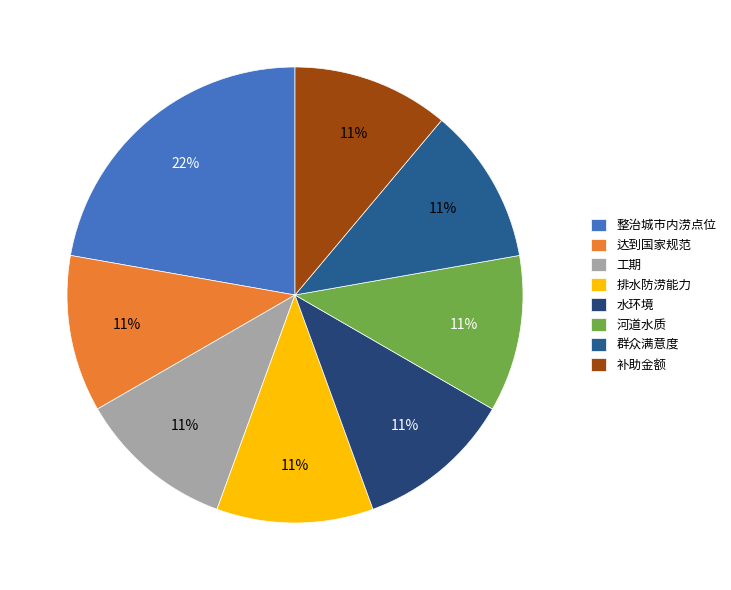

What portion of the pie excludes 整治城市内涝点位?

77.8%